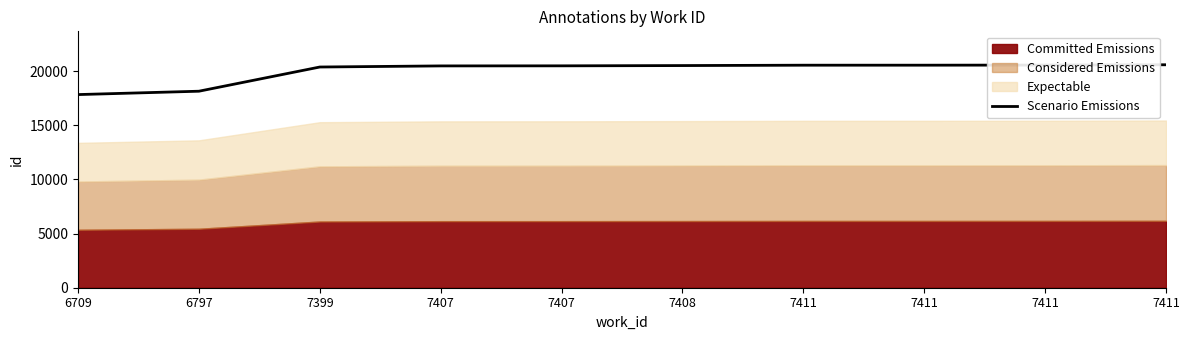

What is the sum of all values?

200157